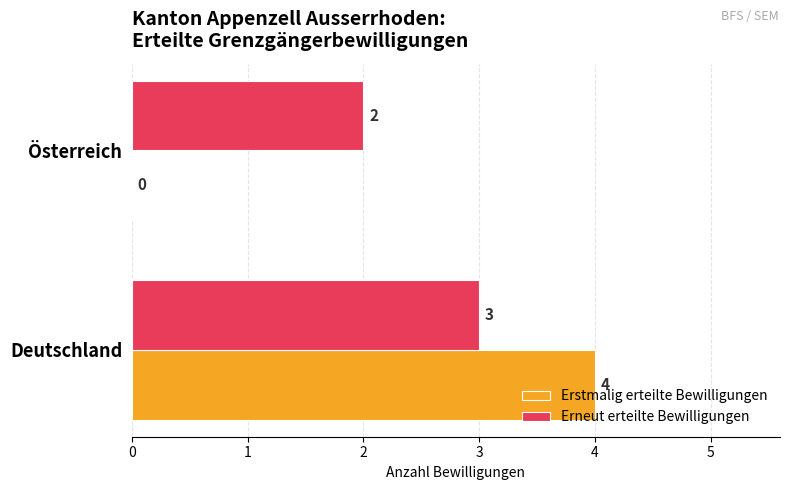

What value does the Erstmalig erteilte Bewilligungen series have at Deutschland?

4